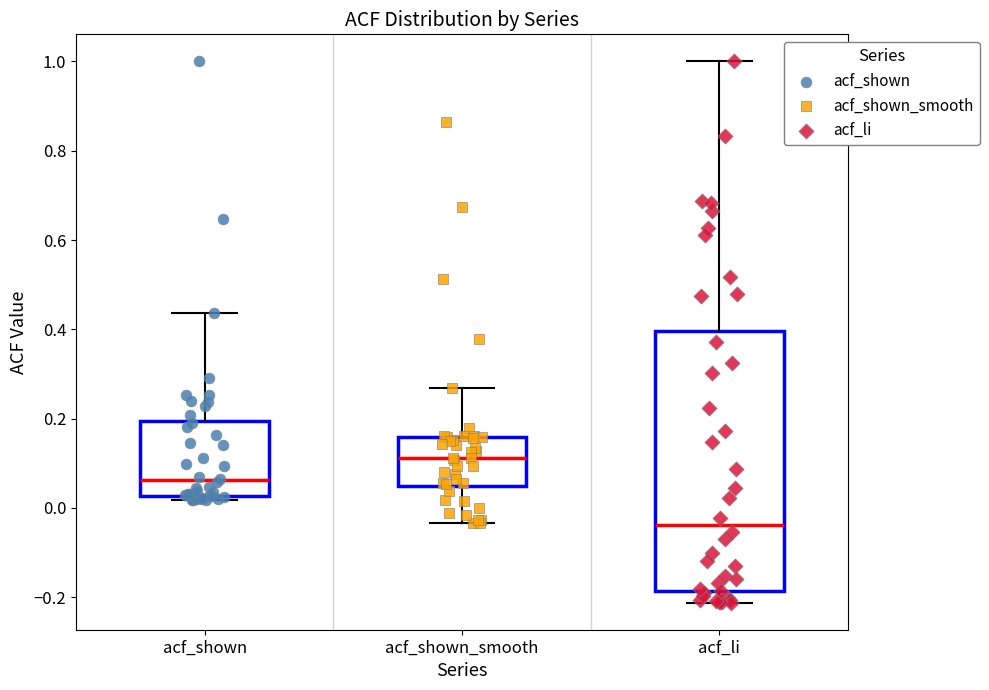

Reading left to right, transcribe this box plot: for each box, give where its median line is, the range the box spans, and where its two whiskers end, as read against the y-axis. The values are not printed on the chart, so give them approximately, as read against the axis.

acf_shown: median 0.06, box 0.02 to 0.20, whiskers 0.02 (just below the box's lower edge) to 0.44
acf_shown_smooth: median 0.12, box 0.04 to 0.16, whiskers -0.04 to 0.26
acf_li: median -0.04, box -0.18 to 0.40, whiskers -0.22 to 1.00